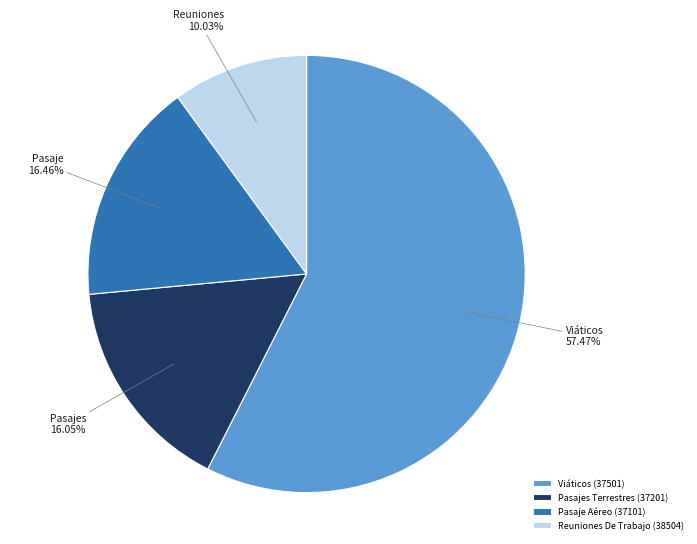

Is the sum of Pasajes Terrestres (37201) and Reuniones De Trabajo (38504) greater than half?

No